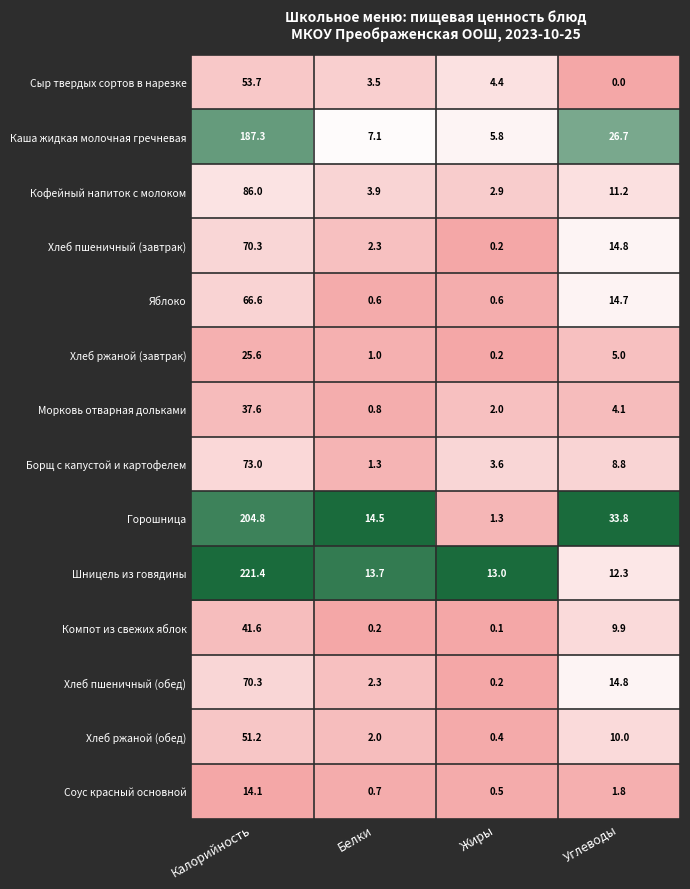

List the labels in order of Хлеб пшеничный (завтрак) value, smallest first.

Жиры, Белки, Углеводы, Калорийность